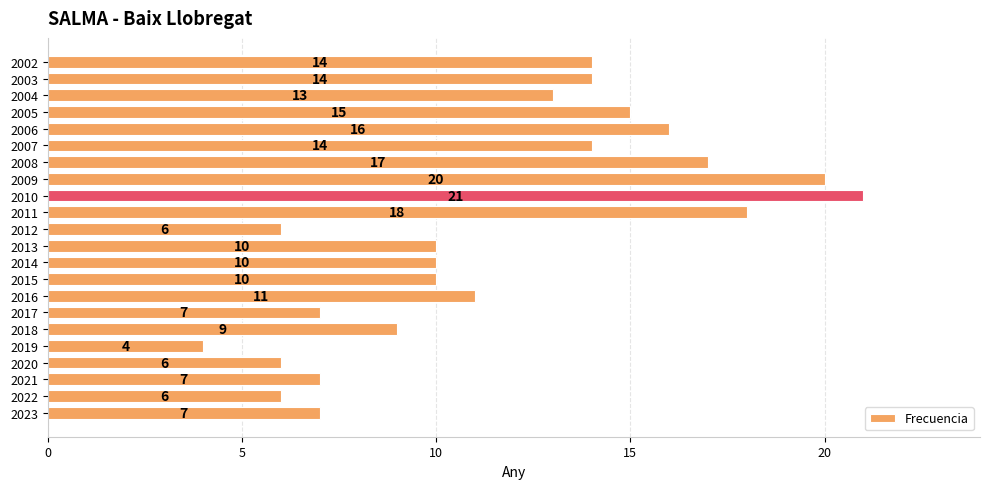

Where is the data nearest to the value 12?

2016